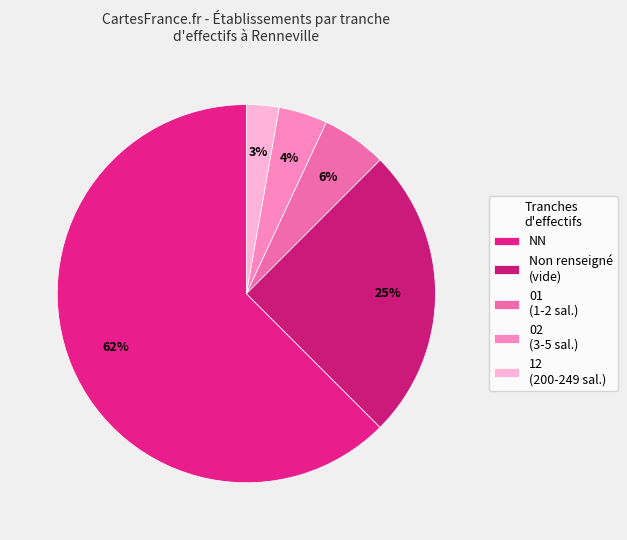

Count the number of slices in the pie.

5